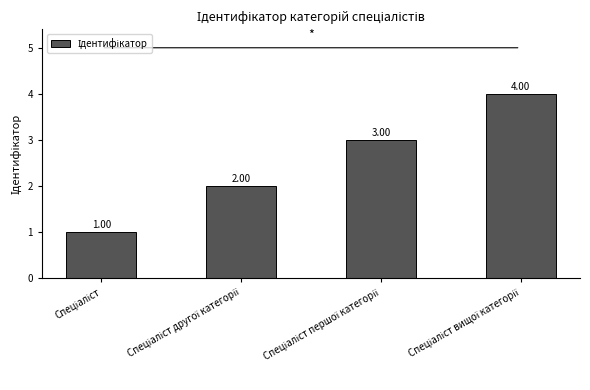

What is the sum of all values?

10